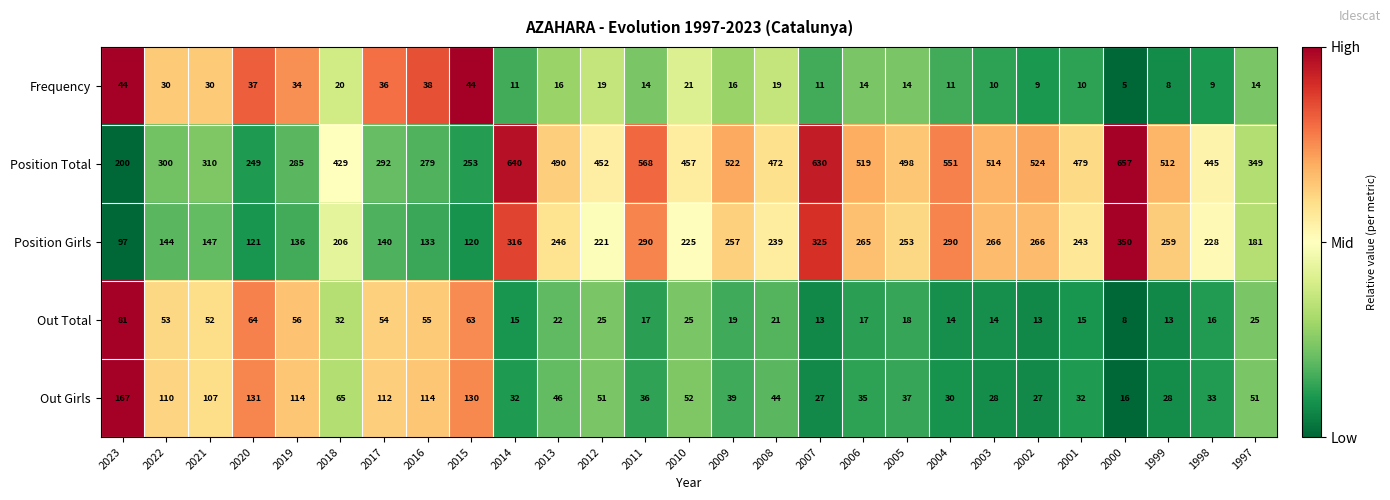

Which series has the largest total across all categories?

Position Total